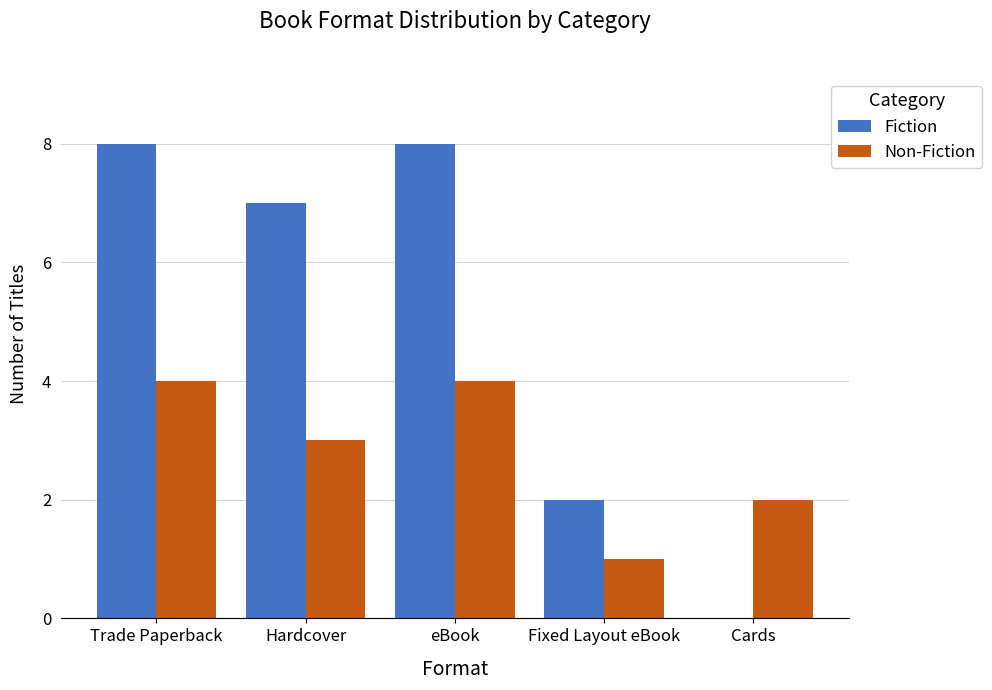

What is the sum of the Non-Fiction values at Trade Paperback and Cards?

6